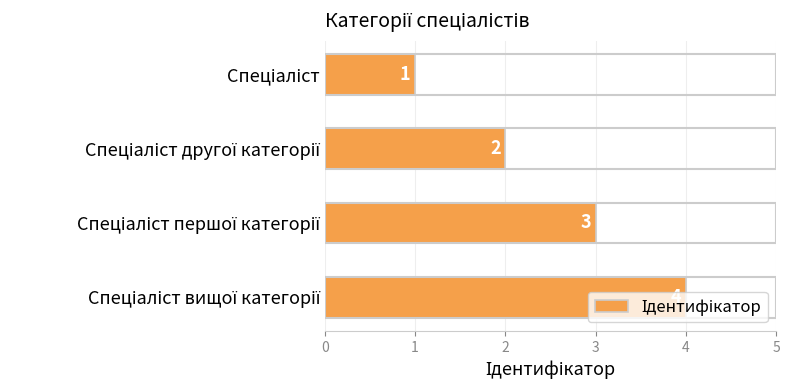

How many values are between 2 and 4?

3